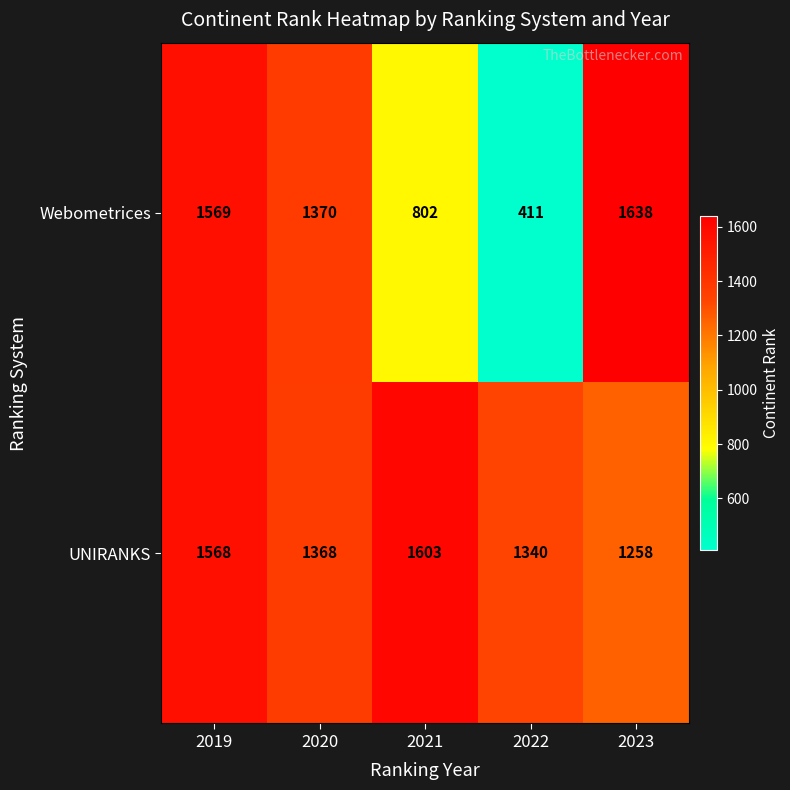

Reading left to right, list all the values displayed in this chart.

Webometrices: 2019=1569	2020=1370	2021=802	2022=411	2023=1638
UNIRANKS: 2019=1568	2020=1368	2021=1603	2022=1340	2023=1258